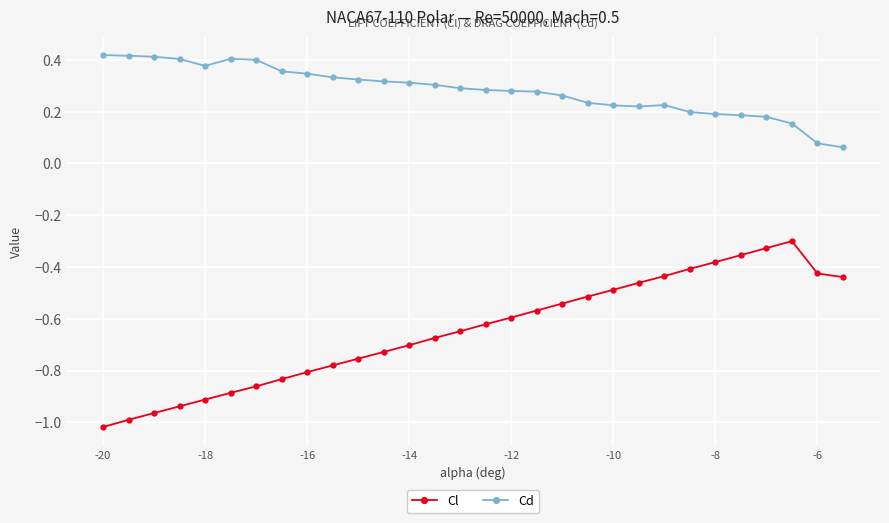

List the series in order of their overall mean, lowest first.

Cl, Cd